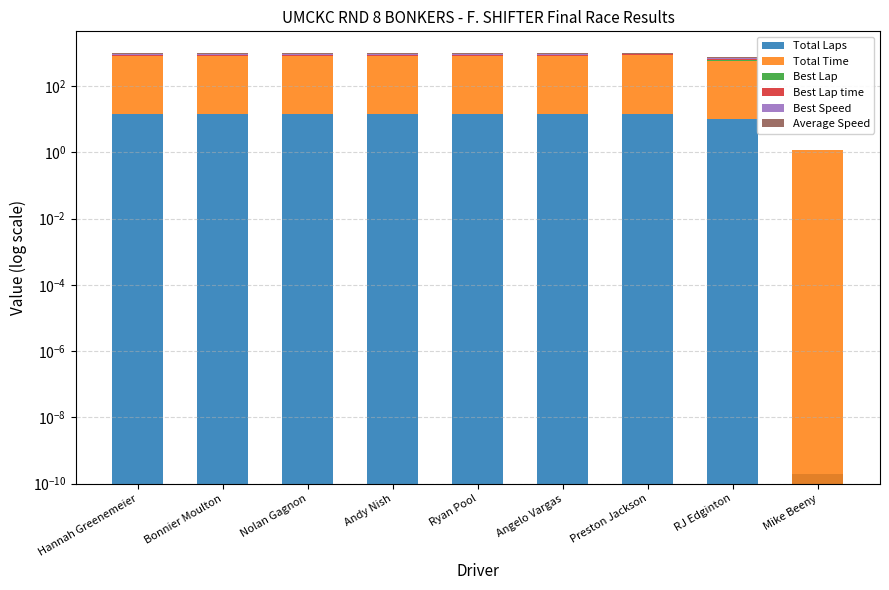

Which has a higher value, RJ Edginton or Angelo Vargas?

Angelo Vargas